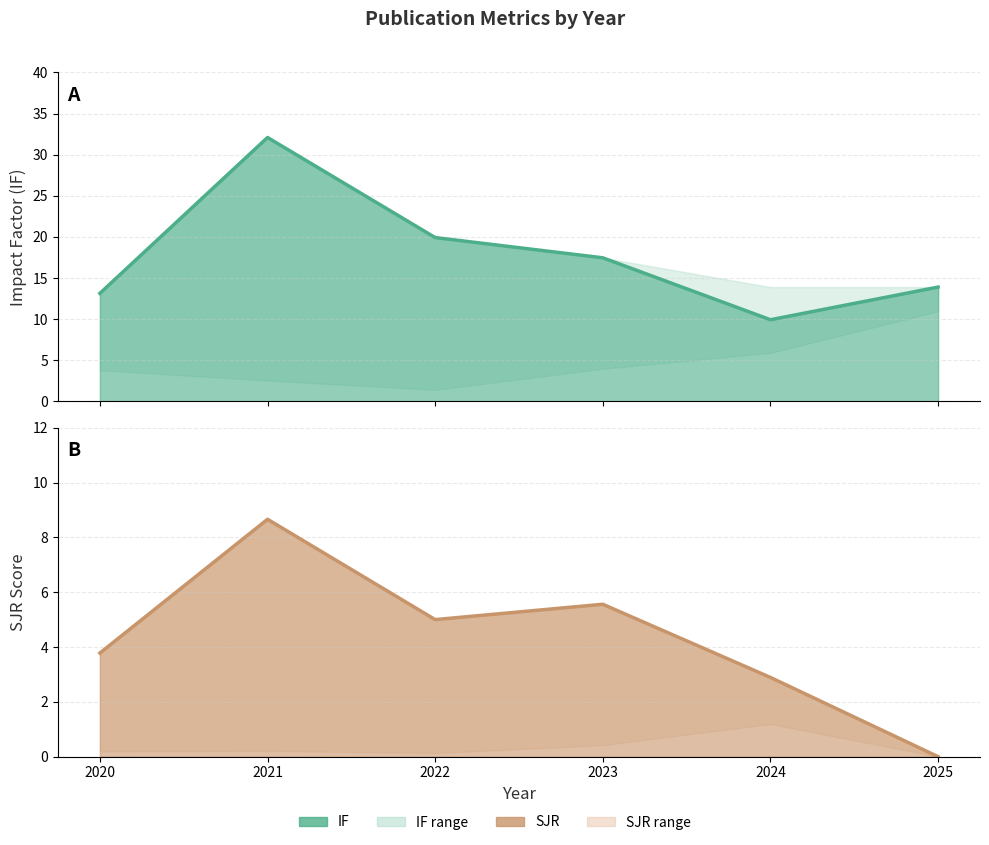

True or false: SJR and IF cross at least once.

False